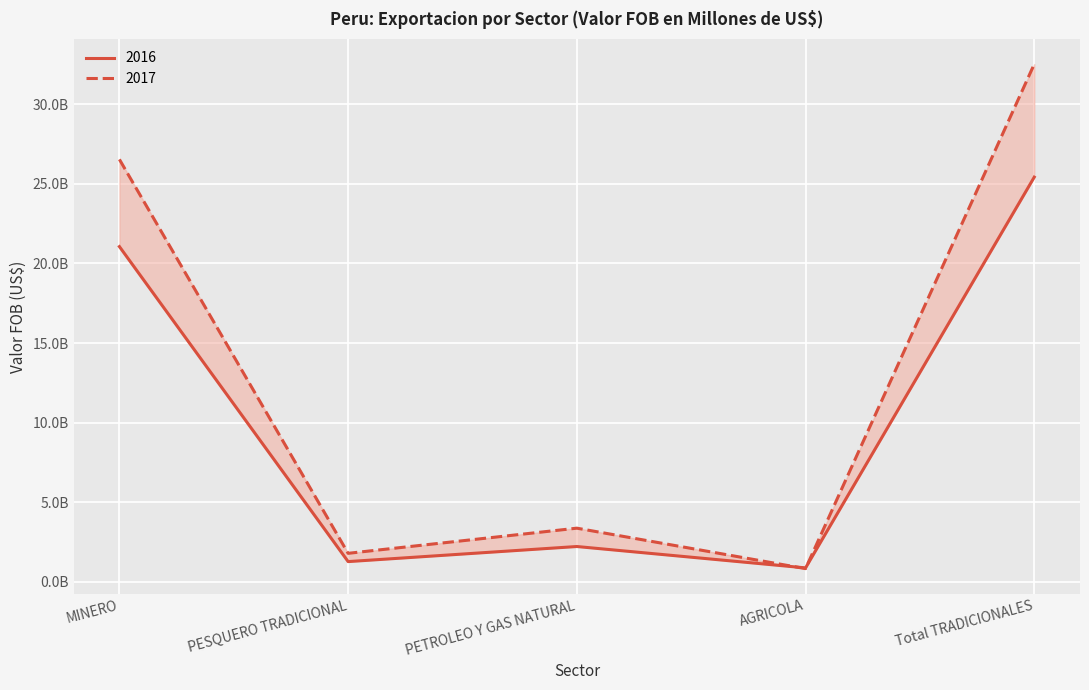

Reading right to left, list all the values displayed in this chart.

2016: Total TRADICIONALES=25419549190.5	AGRICOLA=874136712.2	PETROLEO Y GAS NATURAL=2216474297.8	PESQUERO TRADICIONAL=1269313180.7	MINERO=21055625999.7
2017: Total TRADICIONALES=32517817340.6	AGRICOLA=826908793.1	PETROLEO Y GAS NATURAL=3368841996.2	PESQUERO TRADICIONAL=1788504479.2	MINERO=26533563071.2